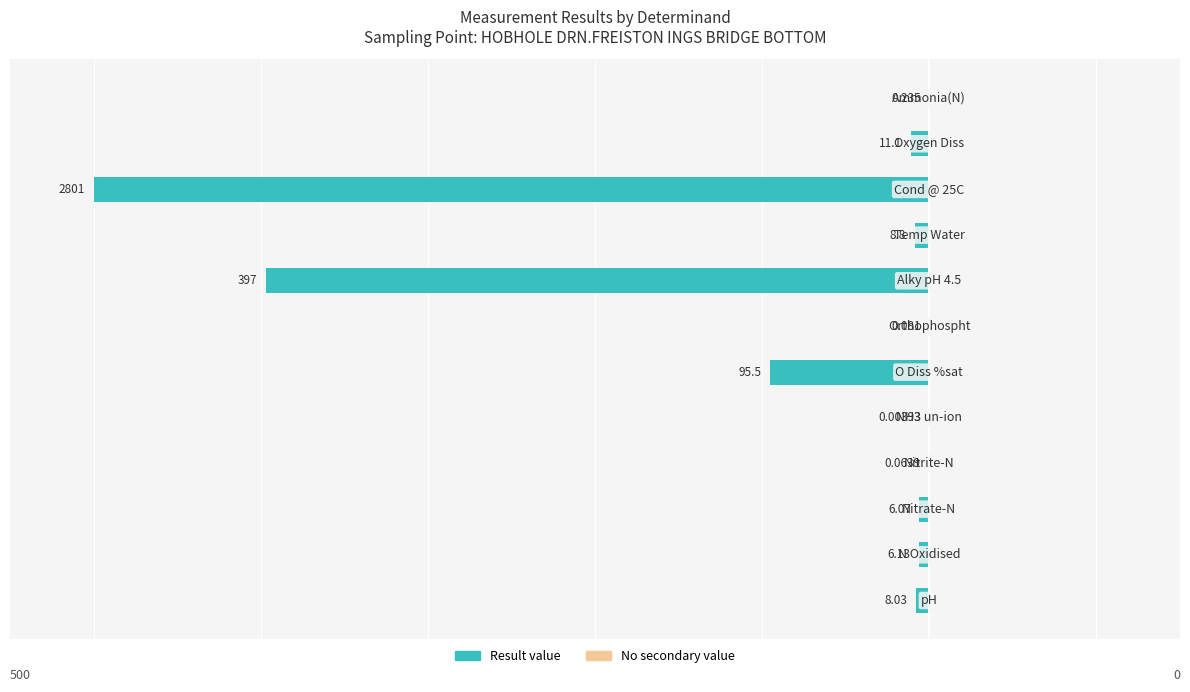

Are the bars horizontal?

Yes